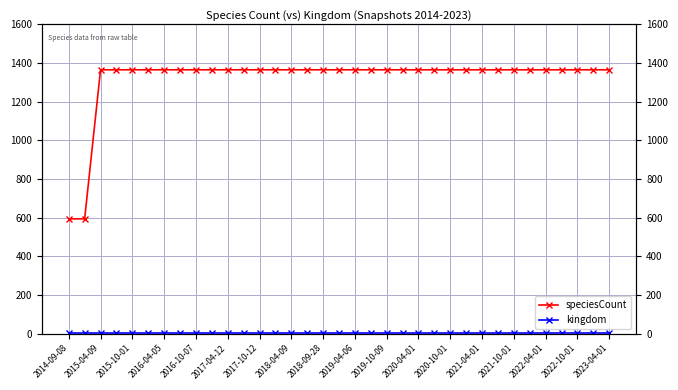

What is the difference between the maximum and minimum values in the speciesCount series?

771